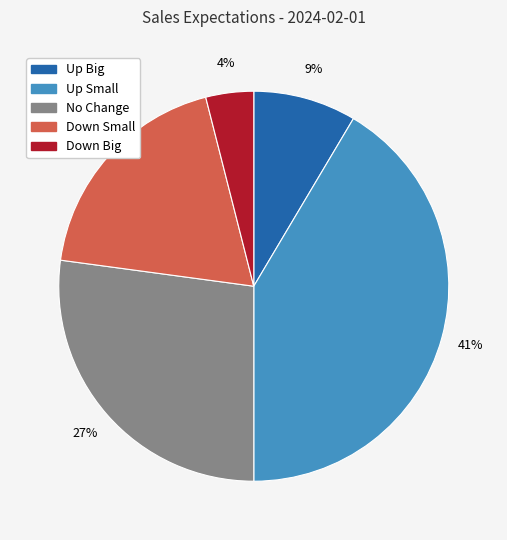

Combined, do Down Big and Up Small account for over 50%?

No